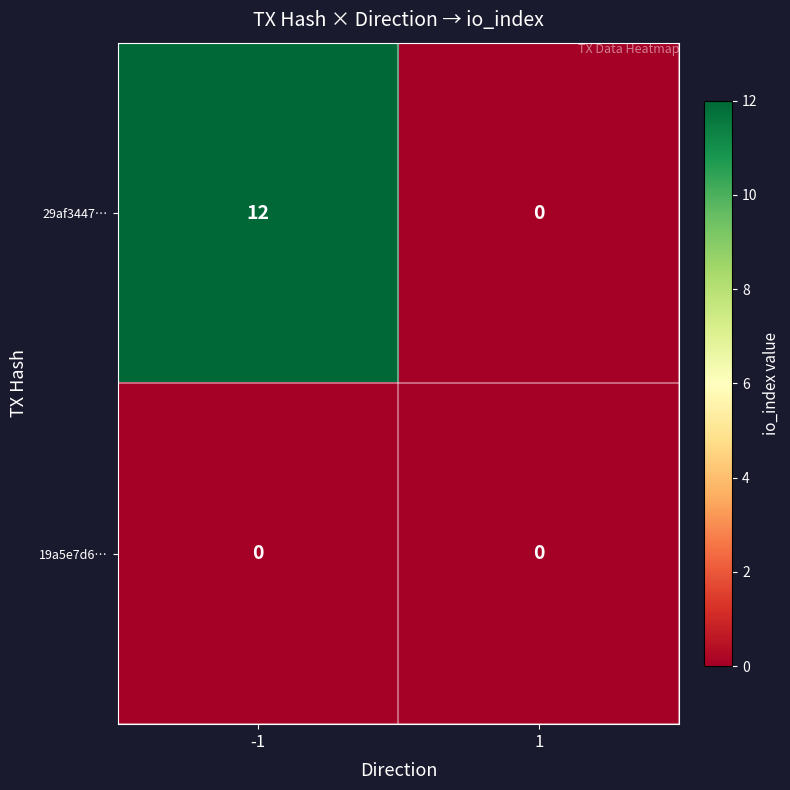

Read the 29af3447… value at -1.

12